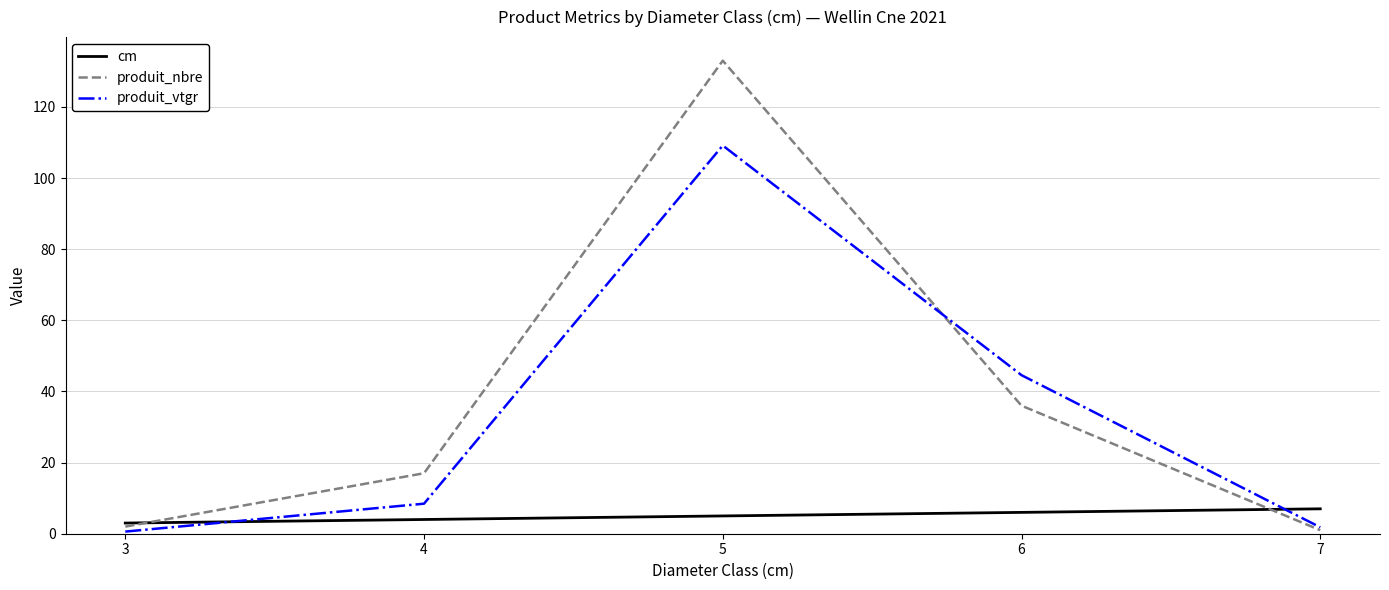

What is the sum of all cm values?

25.0